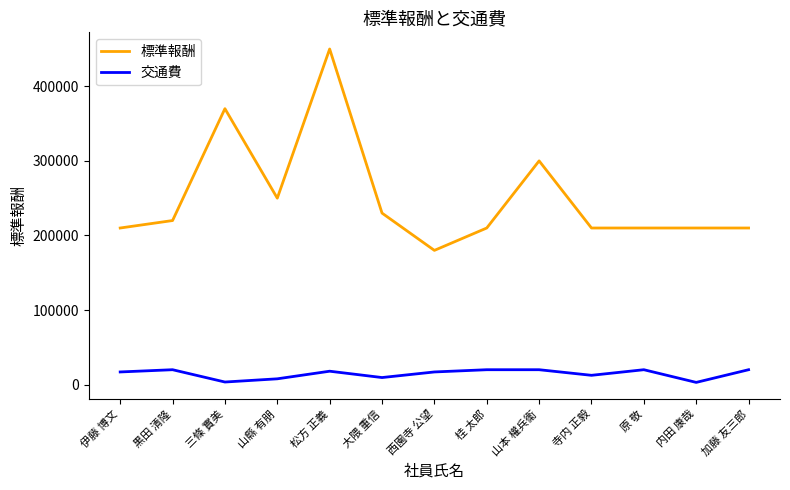

Is the value of 標準報酬 at 加藤 友三郎 greater than the value of 交通費 at 加藤 友三郎?

Yes